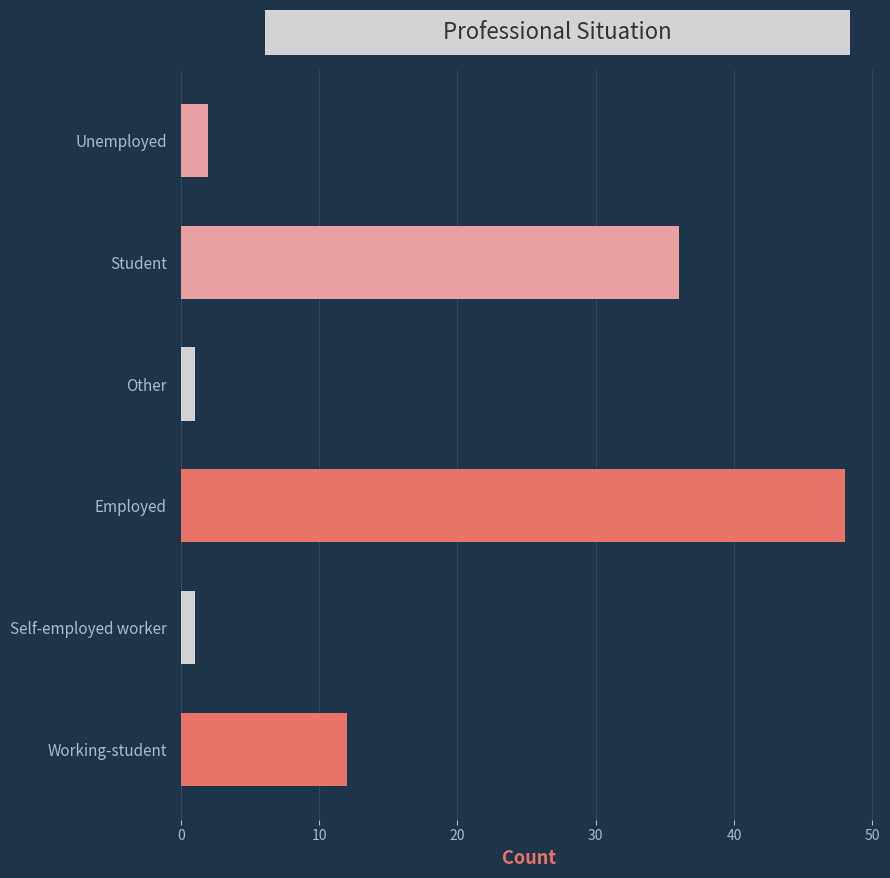

Approximately how many times larger is the value at Student compared to Unemployed?

18.0